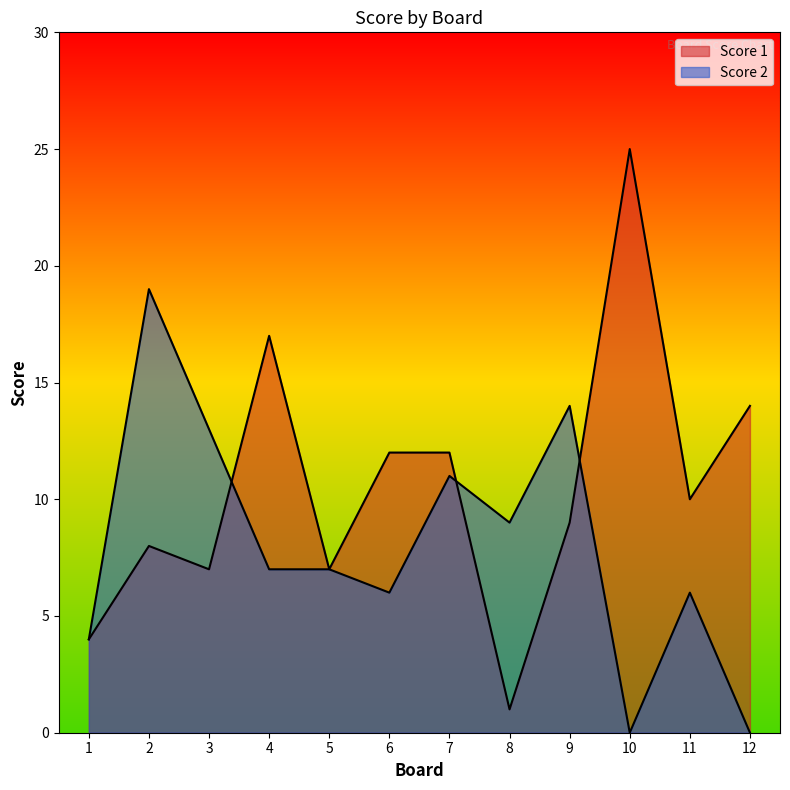

What is the sum of the Score 1 values at 10 and 3?

32